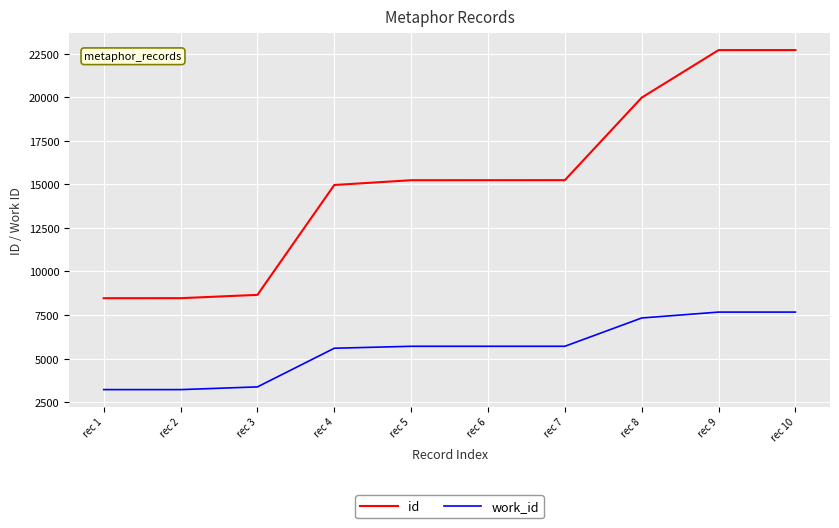

What is the highest value of the id series?

22696